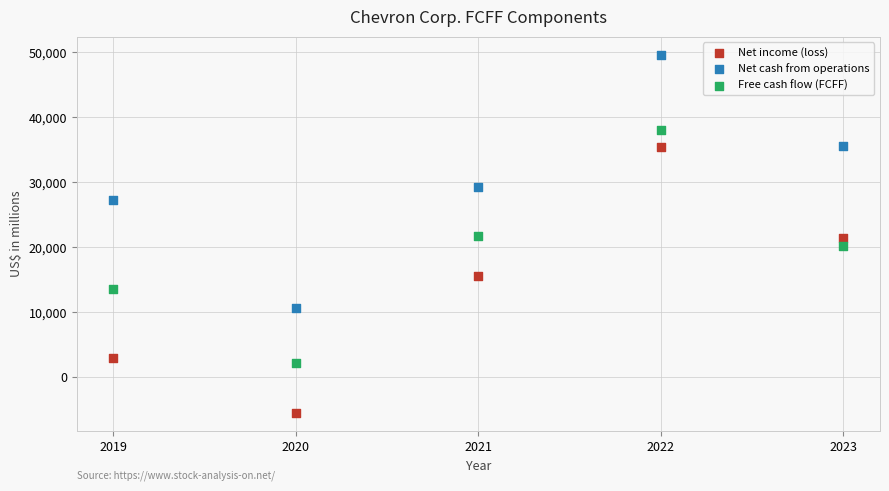

Which series has the widest spread of Y values?

Net income (loss)